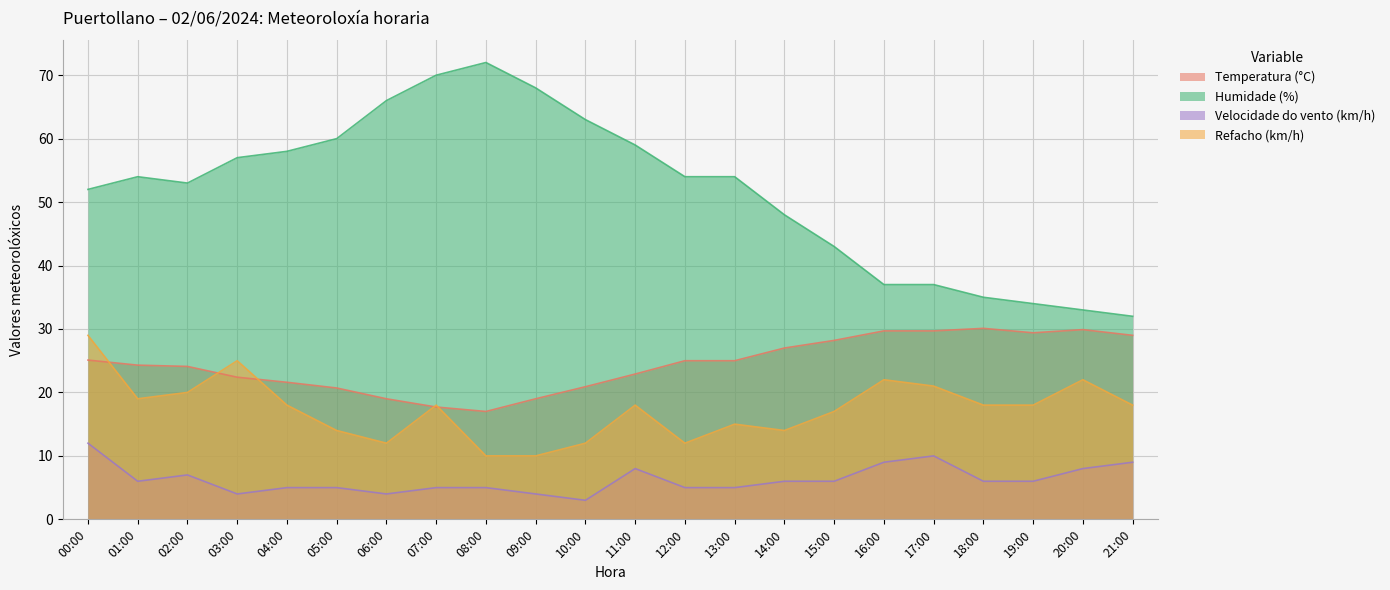

How many lines are shown in the chart?

4